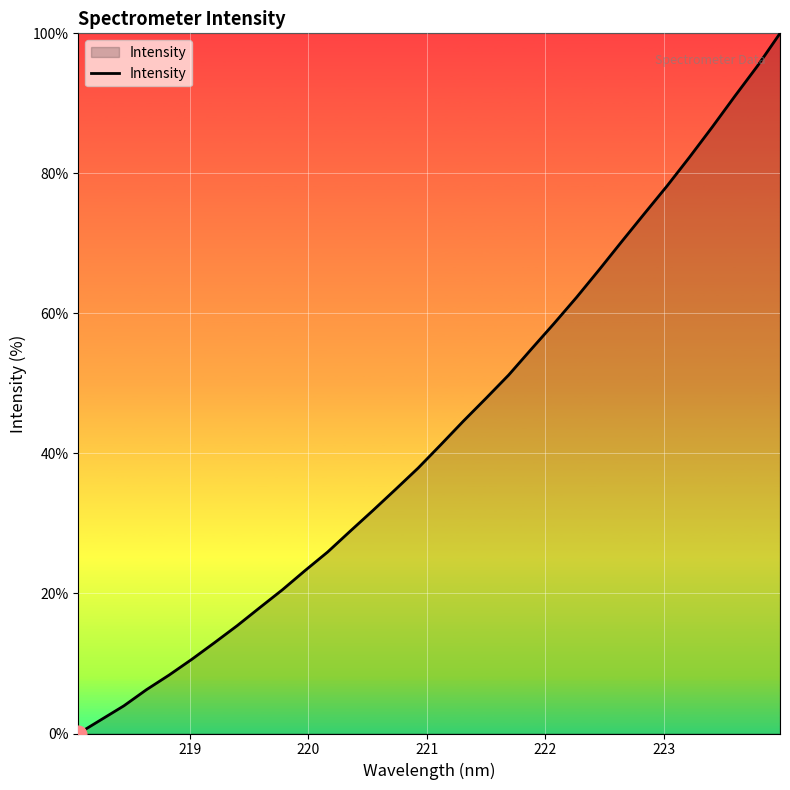

What is the difference between the maximum and minimum values?

100.0